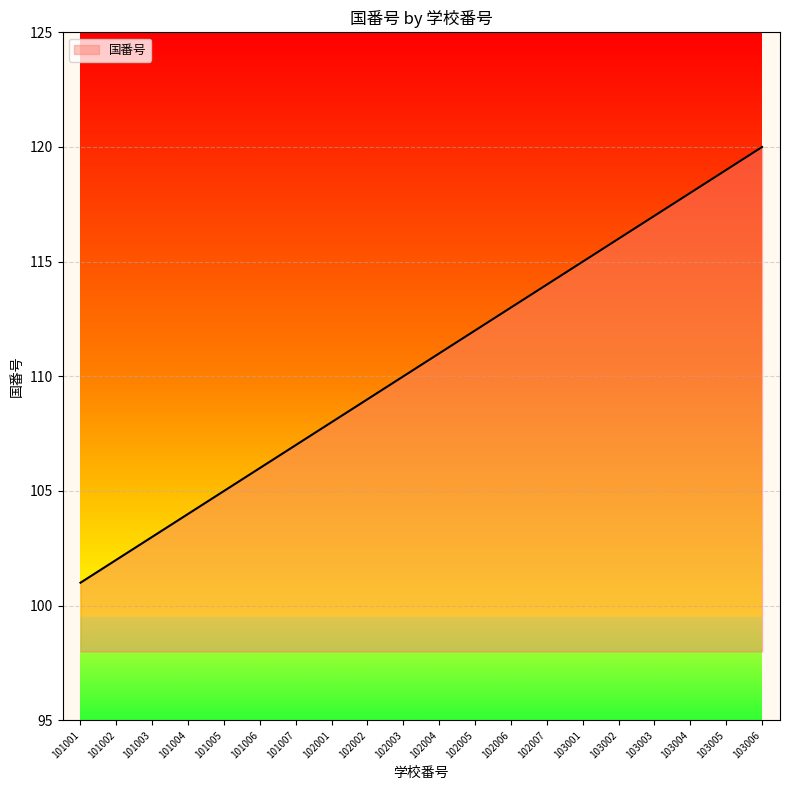

Reading left to right, list all the values displayed in this chart.

101	102	103	104	105	106	107	108	109	110	111	112	113	114	115	116	117	118	119	120